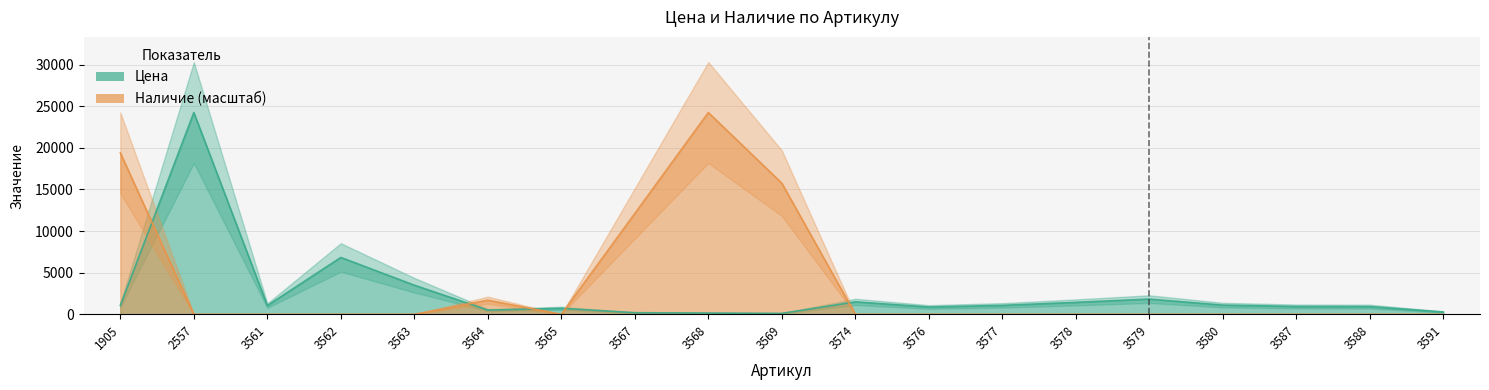

Is it true that Цена equals 73.9 at 3567?

False